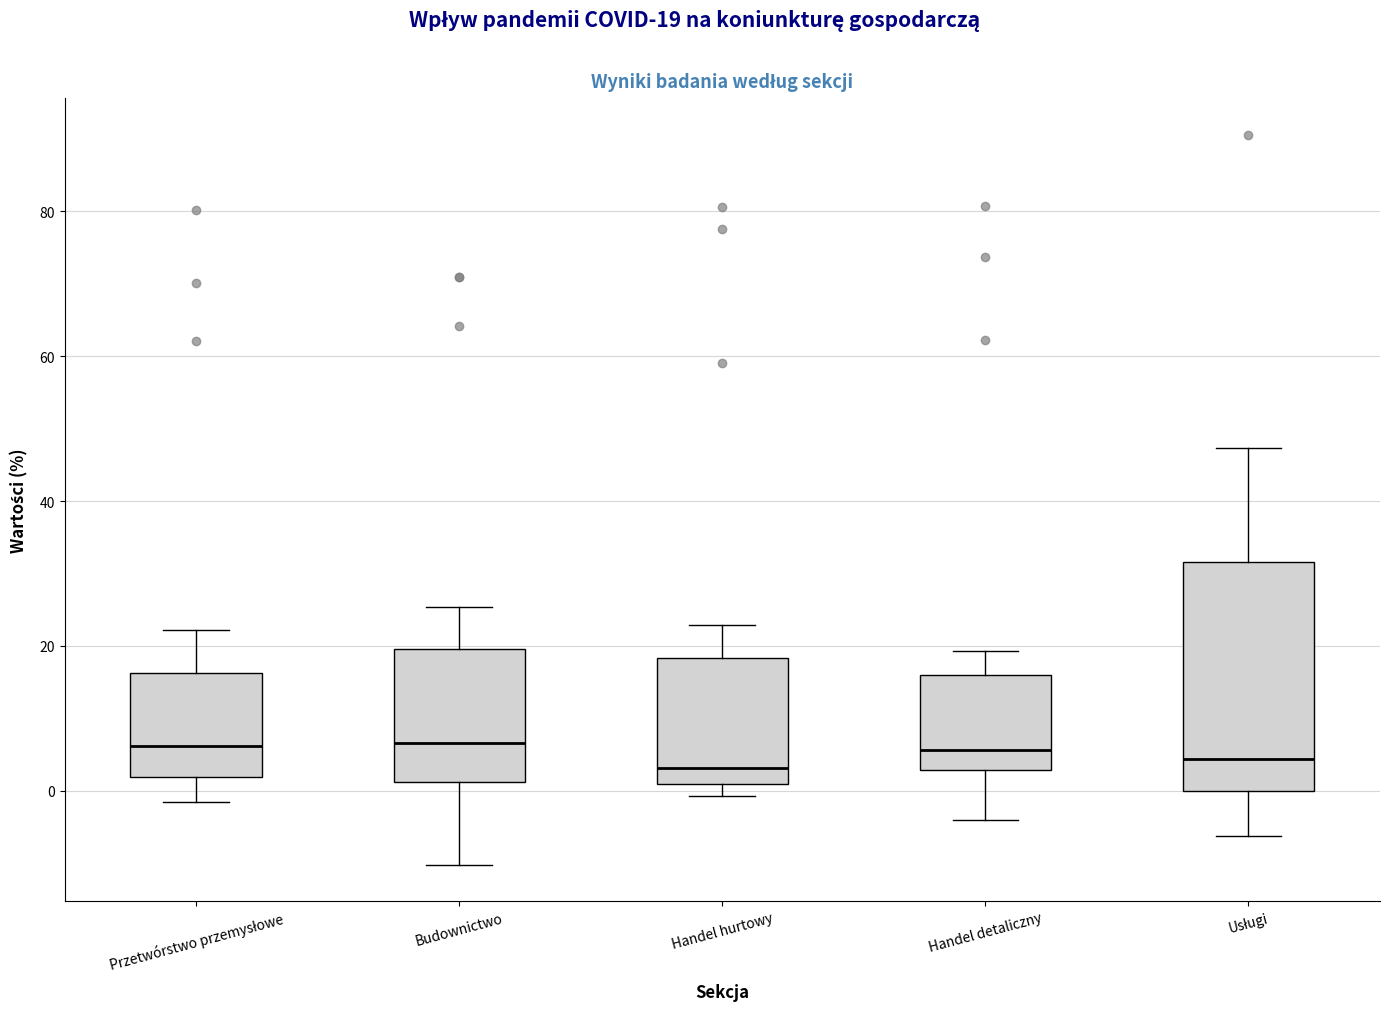

Reading left to right, read every box against the y-axis: the position of its median line, the range the box covers, and the ends of its whiskers. The values are not printed on the chart, so give them approximately, as read against the axis.

Przetwórstwo przemysłowe: median 6, box 2 to 16, whiskers -2 to 22
Budownictwo: median 6, box 2 to 20, whiskers -10 to 26
Handel hurtowy: median 4, box 0 to 18, whiskers 0 (just below the box's lower edge) to 22
Handel detaliczny: median 6, box 2 to 16, whiskers -4 to 20
Usługi: median 4, box 0 to 32, whiskers -6 to 48